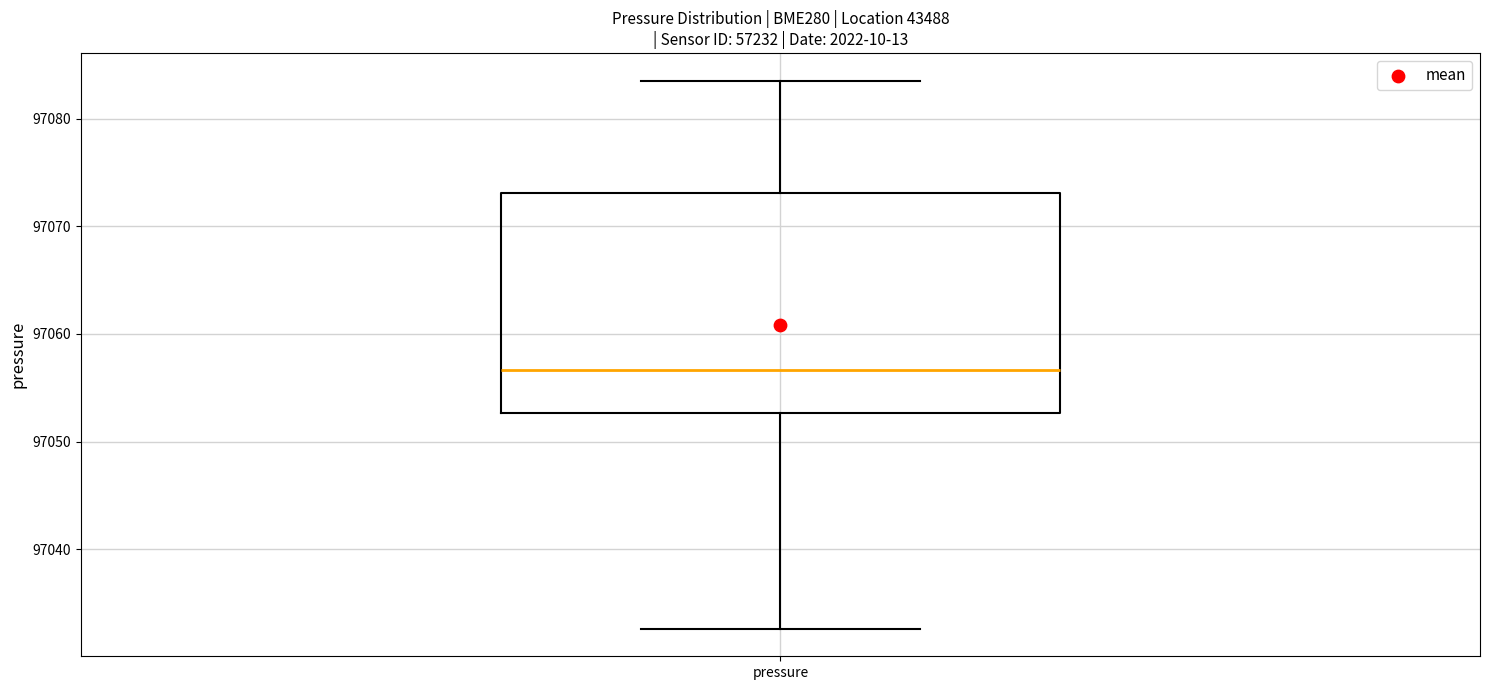

Transcribe this box plot: give where the median line is, the range the box spans, and where the two whiskers end, as read against the y-axis. The values are not printed on the chart, so give them approximately, as read against the axis.

median 97057, box 97053 to 97073, whiskers 97033 to 97084